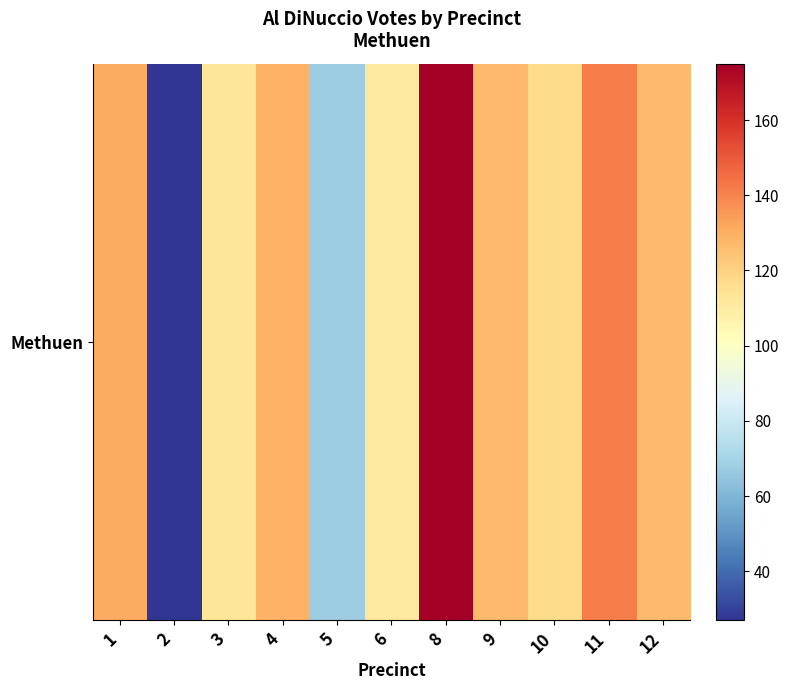

Rank the categories by value from lowest to highest.

2, 5, 6, 3, 10, 9, 12, 4, 1, 11, 8